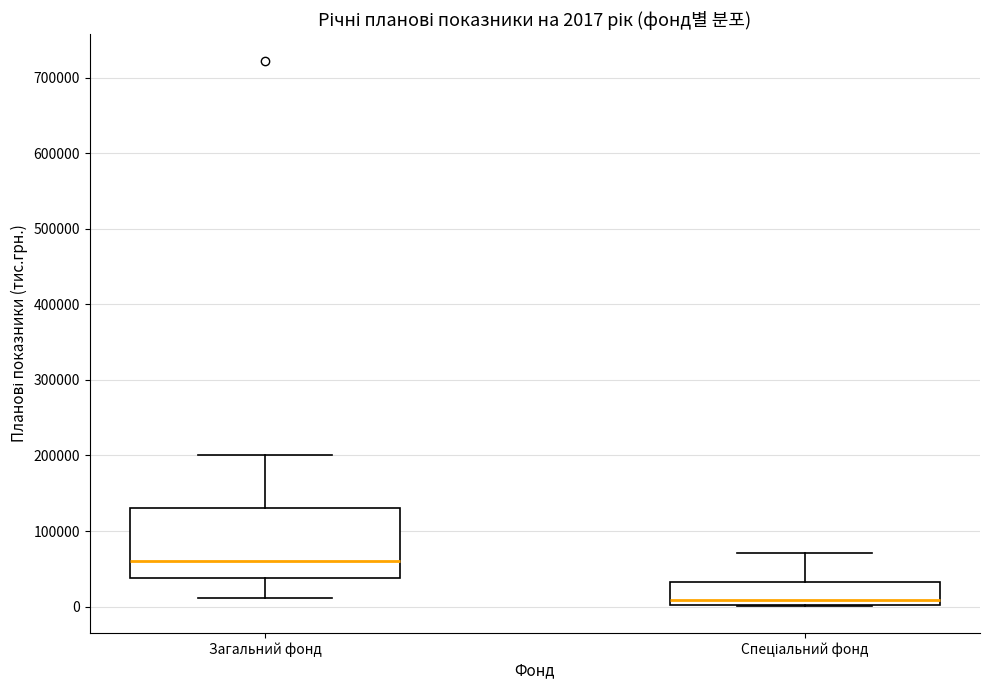

Which box's median line is the highest?

Загальний фонд